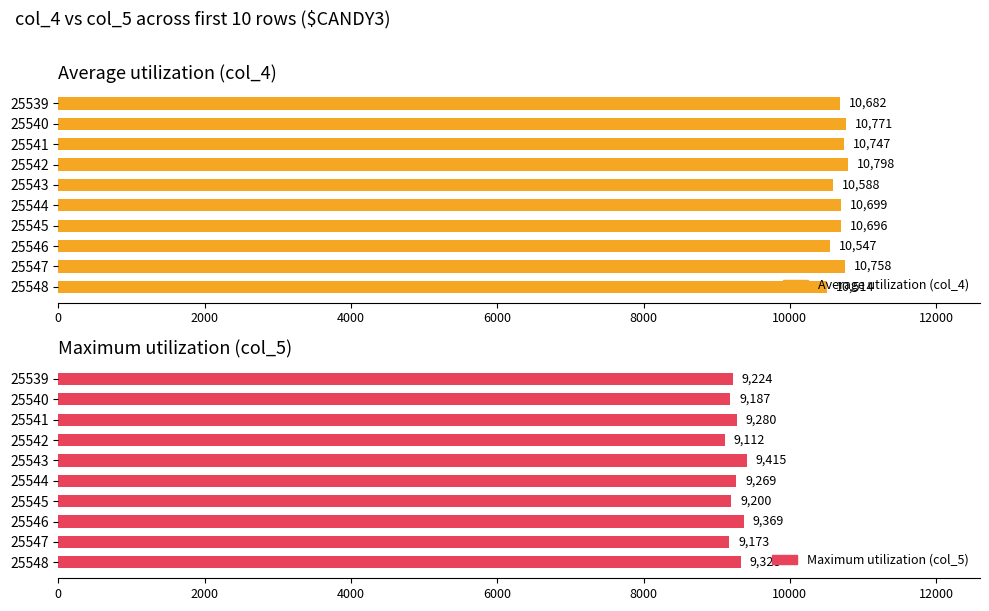

Rank the series by their maximum value, from highest to lowest.

Average utilization (col_4), Maximum utilization (col_5)